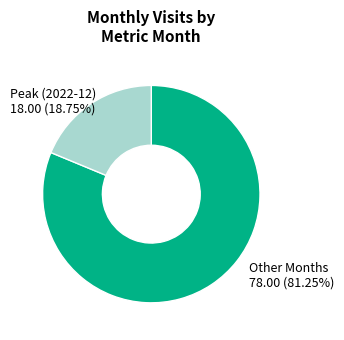

Is there a majority slice in this chart?

Yes